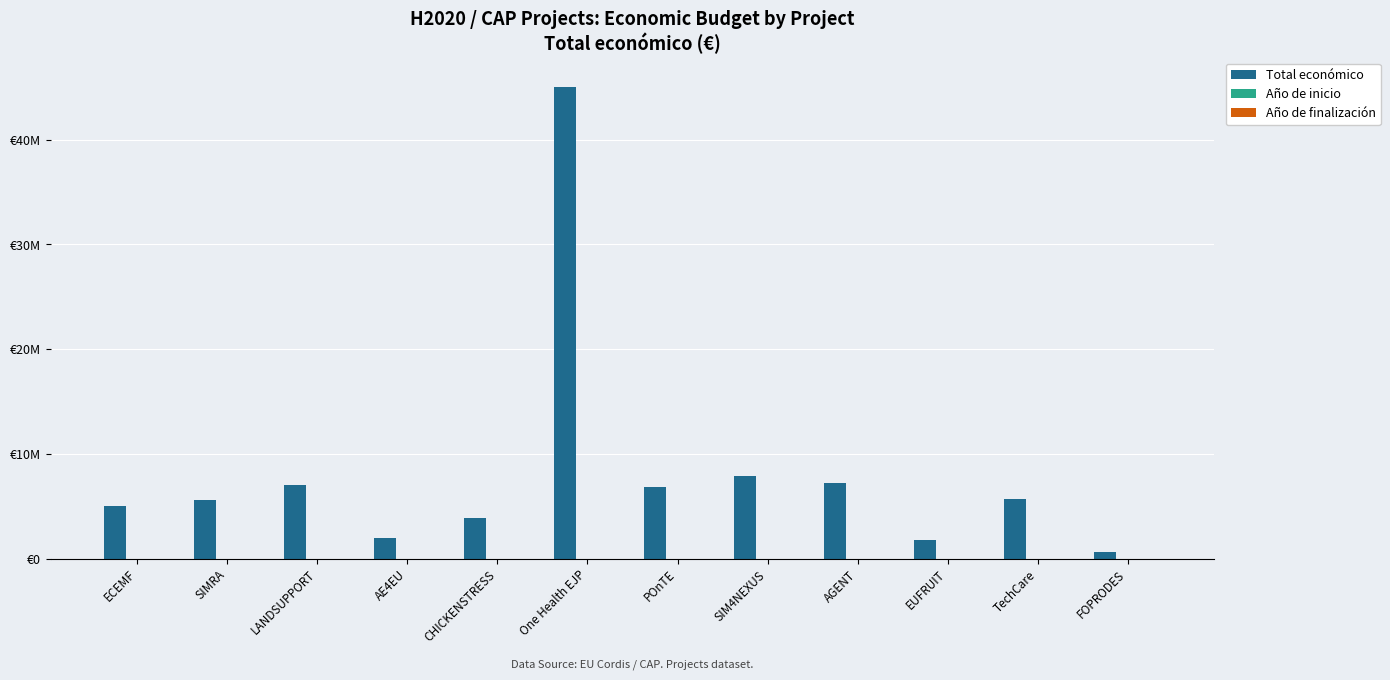

At which label does Total económico reach its minimum?

FOPRODES